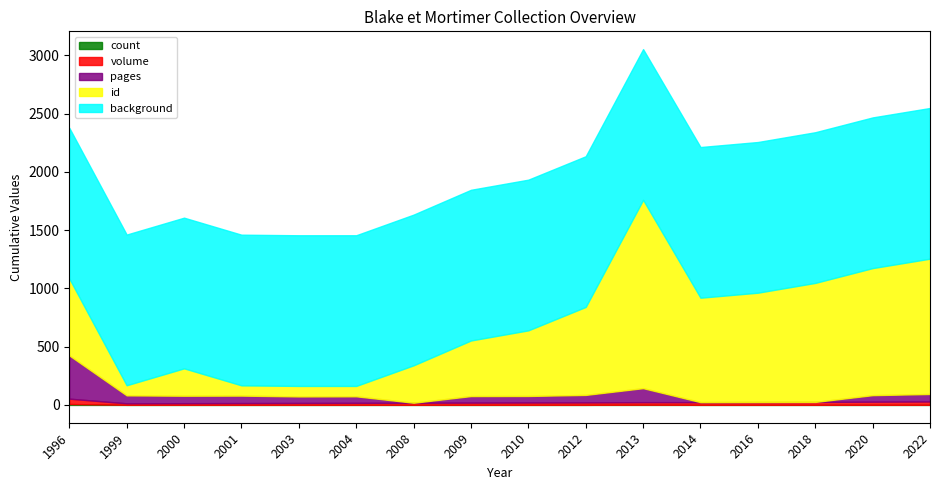

The value of pages at 2022 is 64. True or false?

True